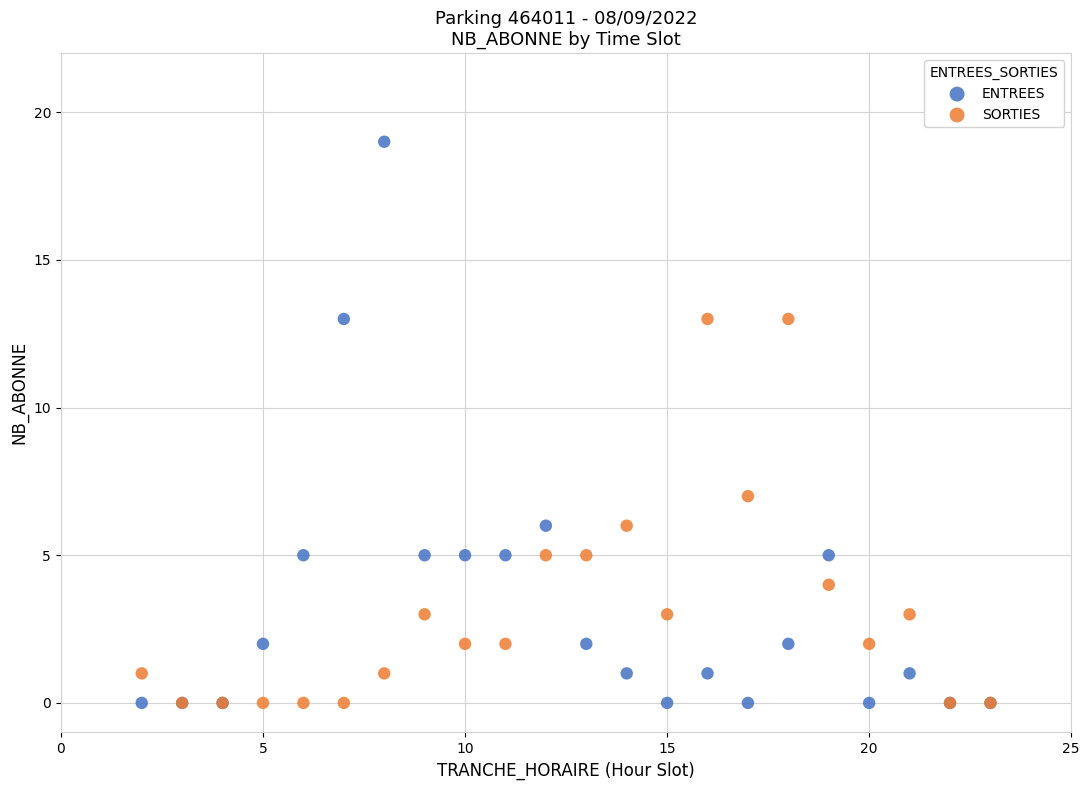

What are all the series names shown in the legend?

ENTREES, SORTIES